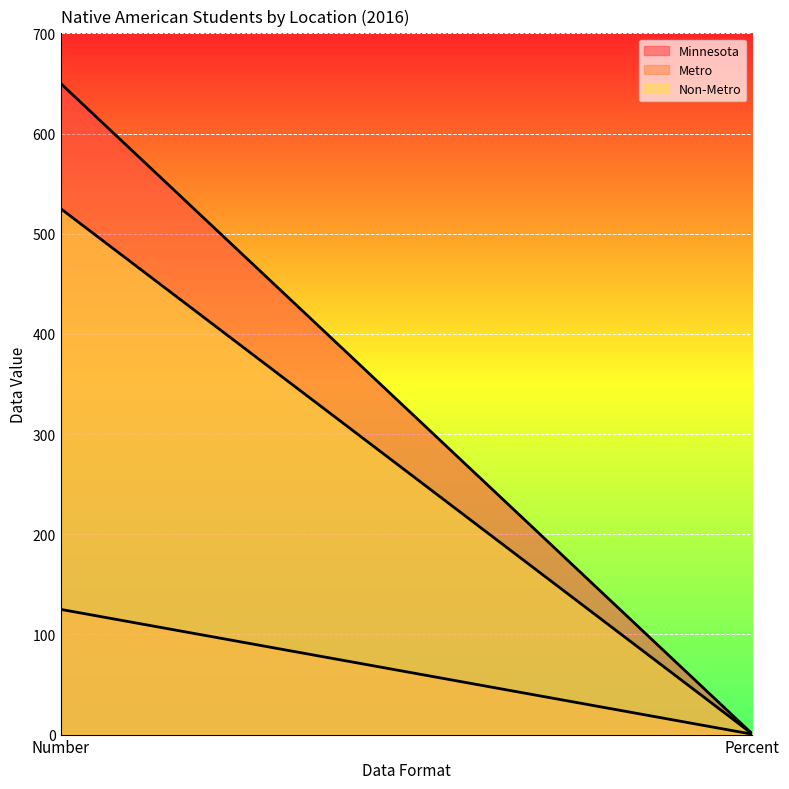

Rank the series by their average value, from highest to lowest.

Minnesota, Non-Metro, Metro